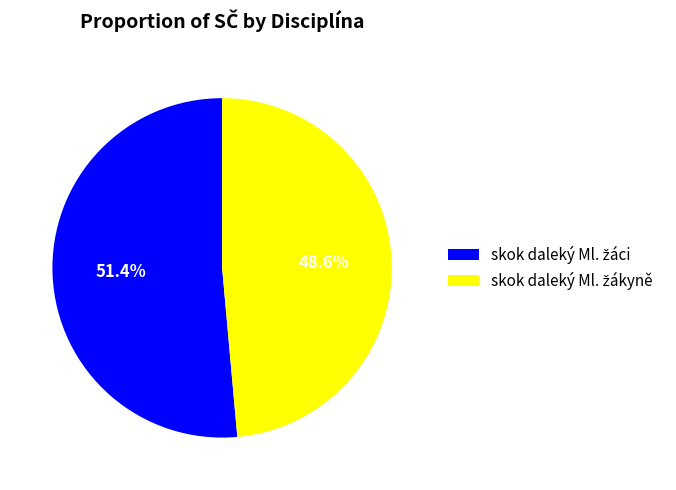

Does any single category account for the majority?

Yes